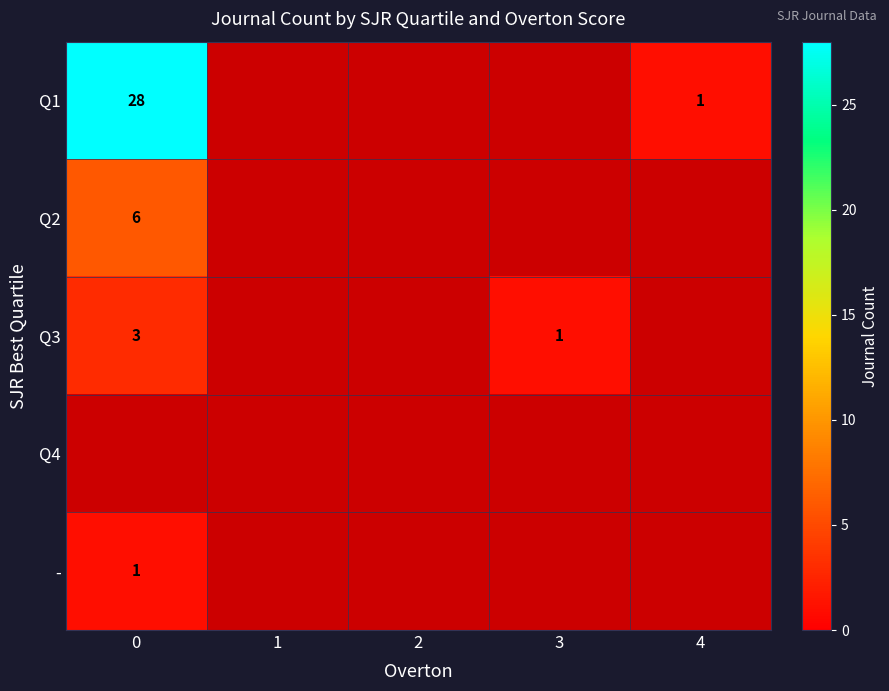

Which series has the largest range (max minus min)?

Q1